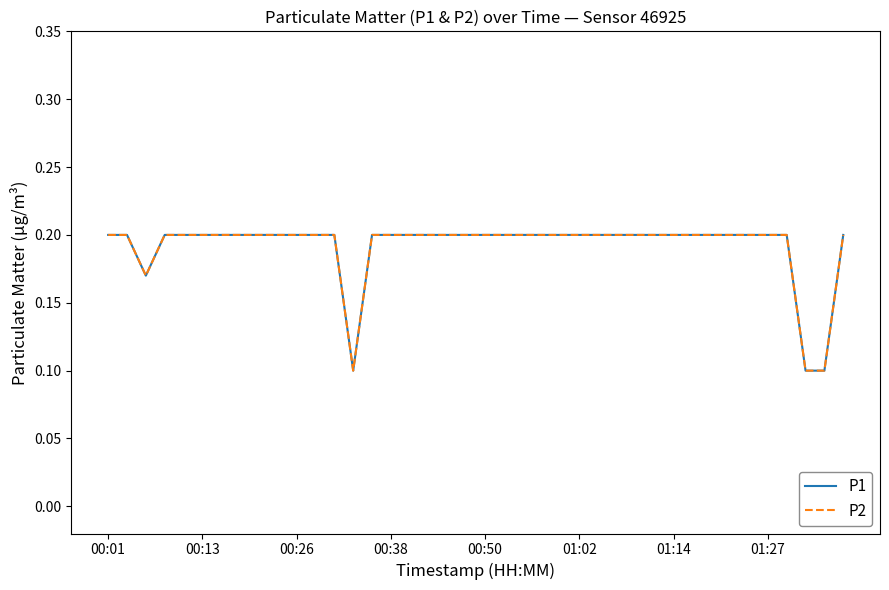

Does the chart have visible grid lines?

No